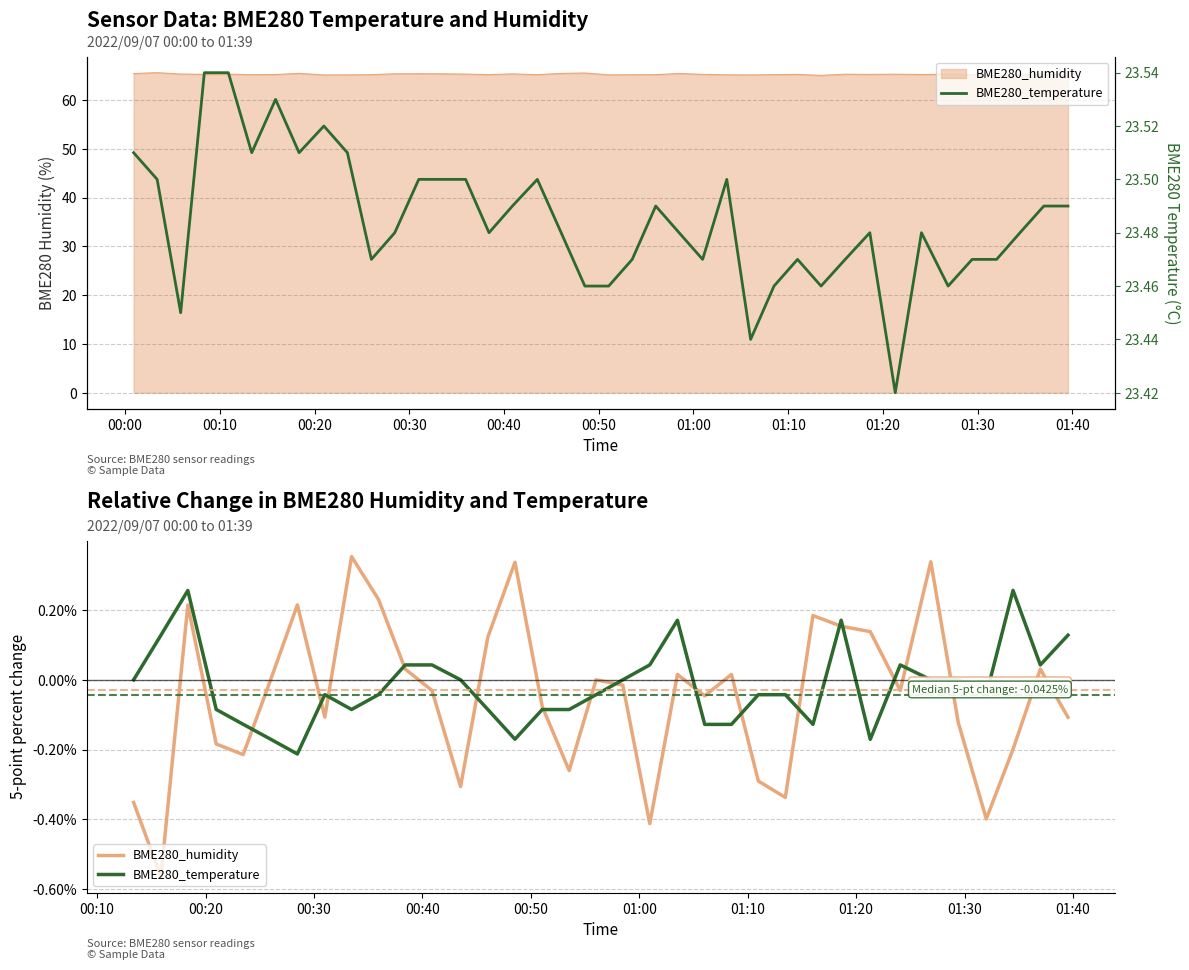

What is the difference between the maximum and minimum values in the BME280_temperature series?

0.1